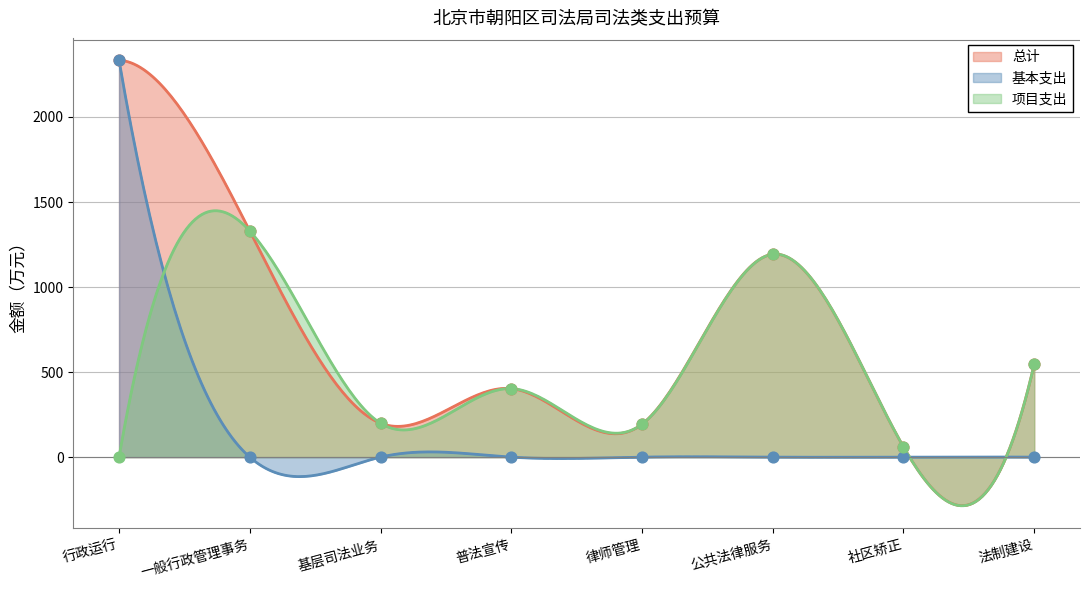

At which category is the sum across all series the highest?

行政运行